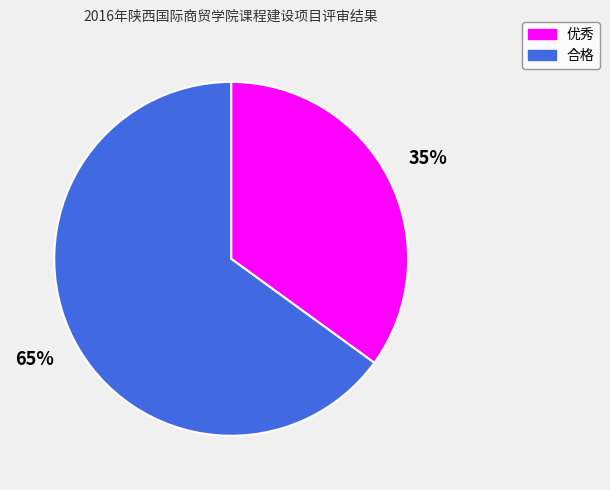

Combined, do 合格 and 优秀 account for over 50%?

Yes